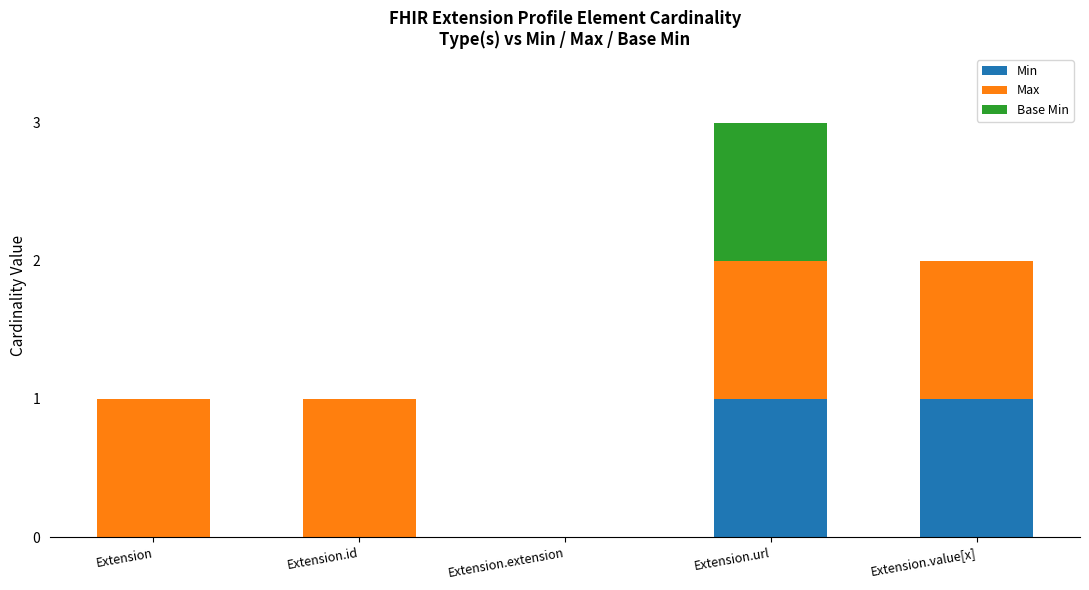

What is the total value across all series at Extension.url?

3